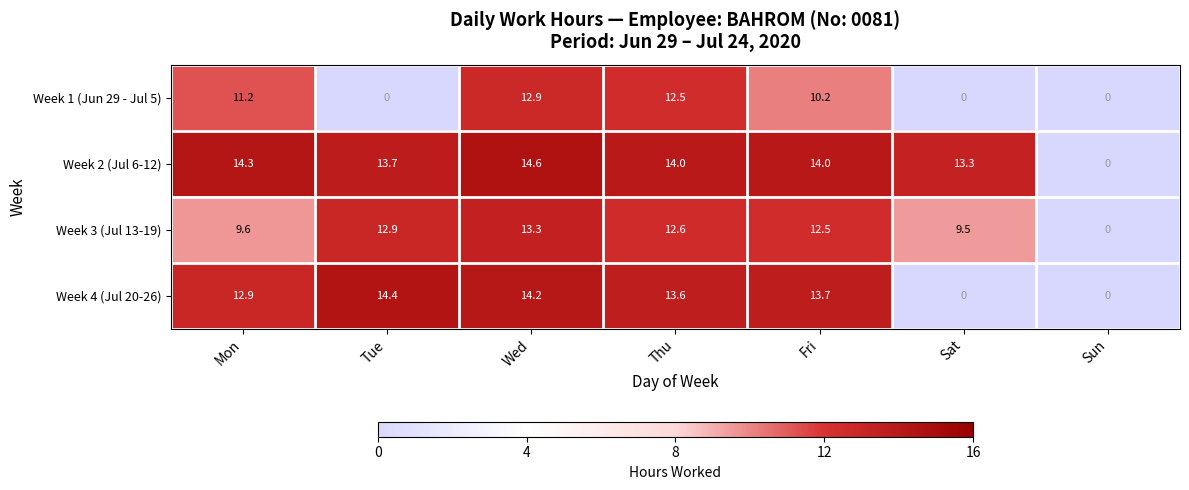

Is it true that Week 1 (Jun 29 - Jul 5) equals 6.5 at Tue?

False